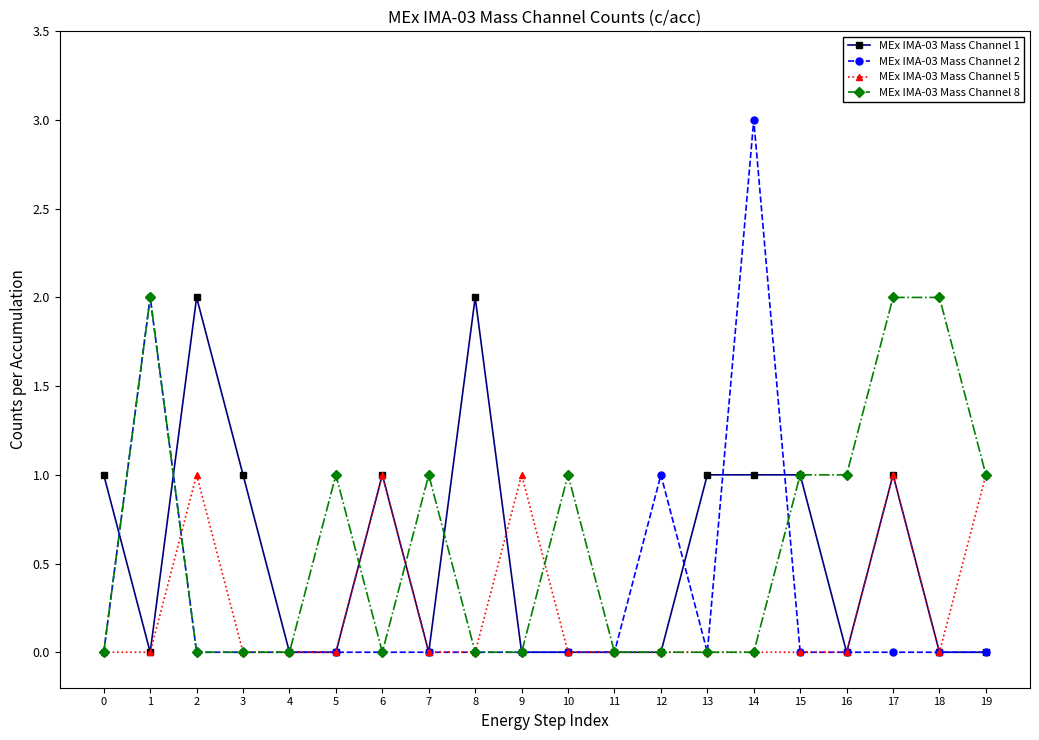

What is the difference between the MEx IMA-03 Mass Channel 8 values at 12 and 18?

2